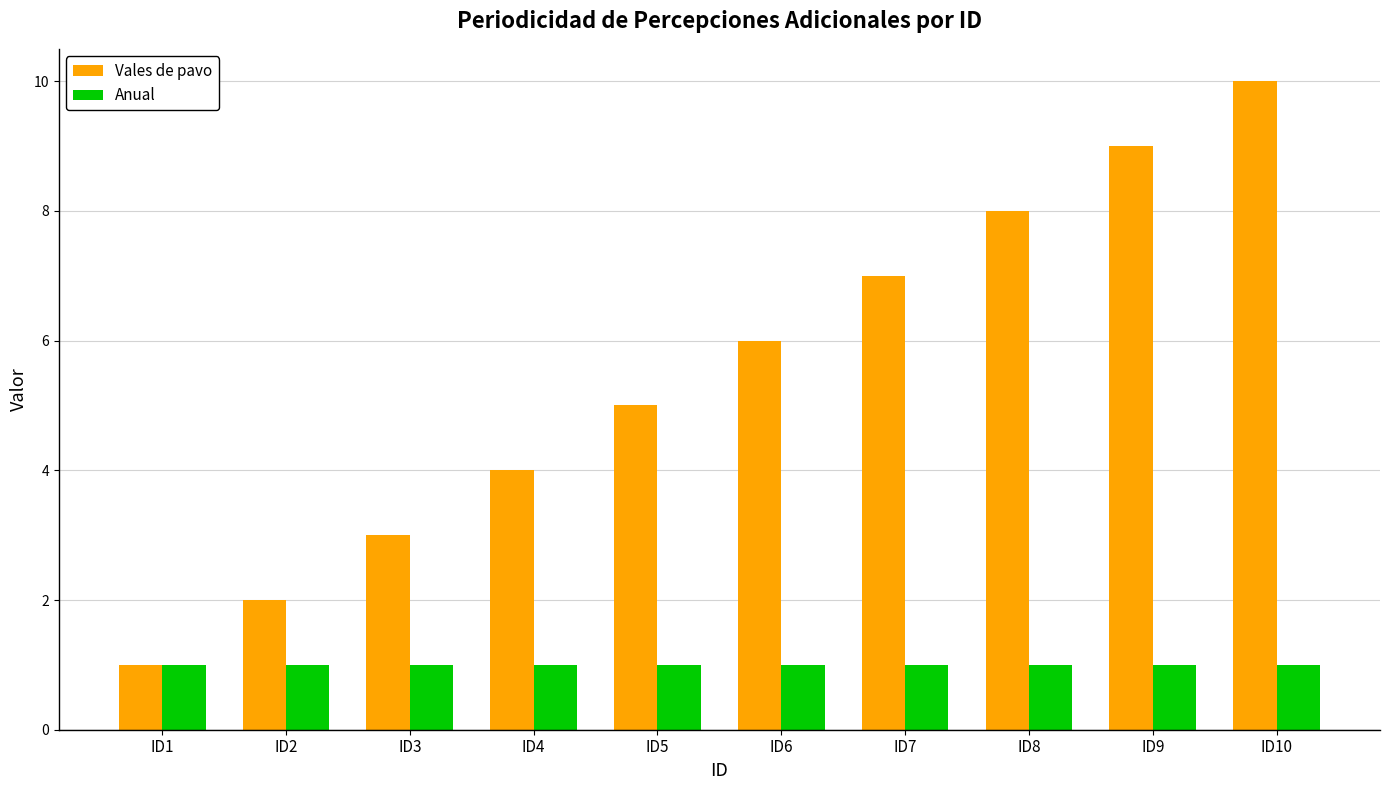

List the labels in order of Vales de pavo value, smallest first.

ID1, ID2, ID3, ID4, ID5, ID6, ID7, ID8, ID9, ID10